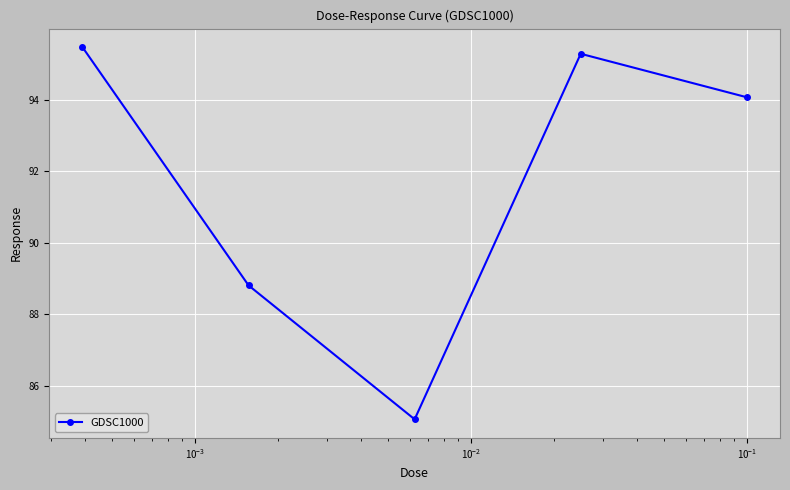

What is the smallest value displayed?

85.1